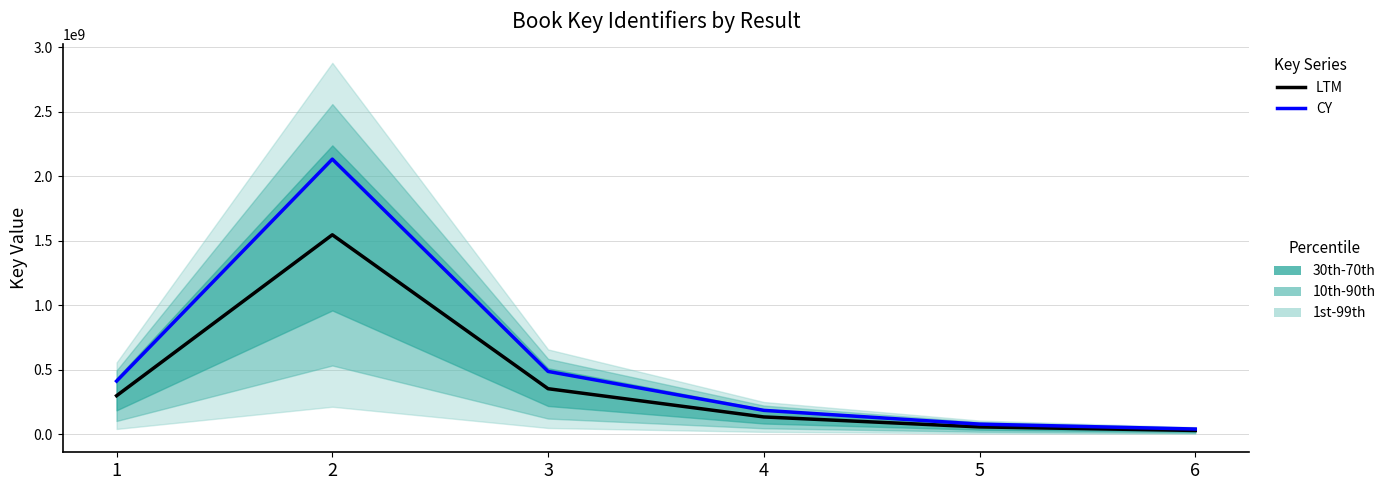

How many lines are shown in the chart?

2